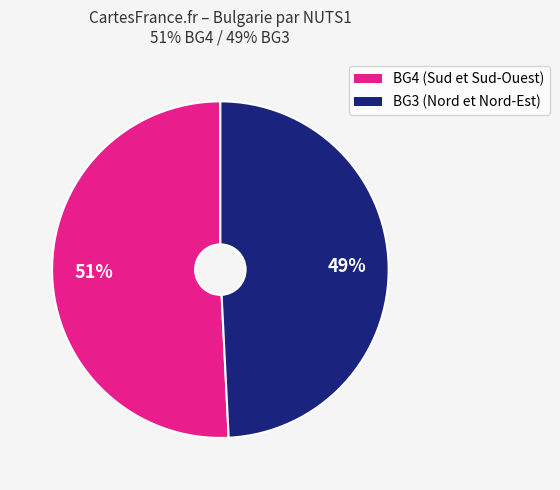

Is the sum of BG3 (Nord et Nord-Est) and BG4 (Sud et Sud-Ouest) greater than half?

Yes